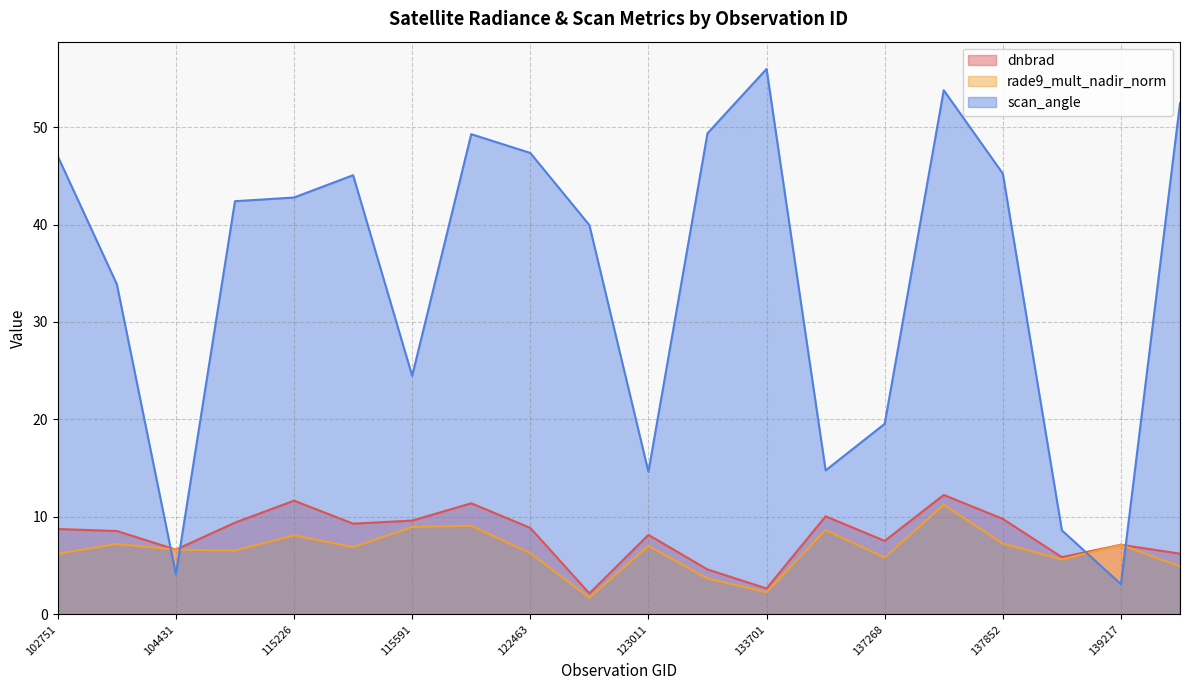

Where is the first local minimum for rade9_mult_nadir_norm?

109184